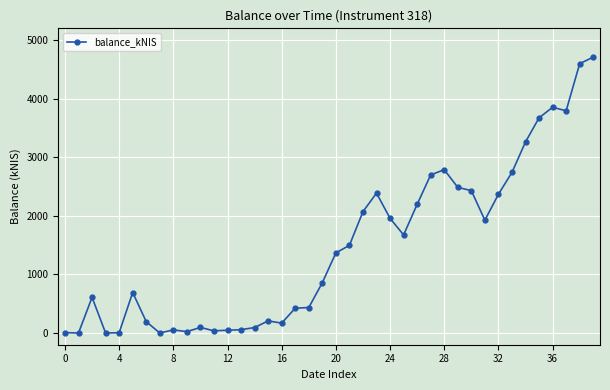

True or false: there are more than 1 points higher than both neighbors.

True